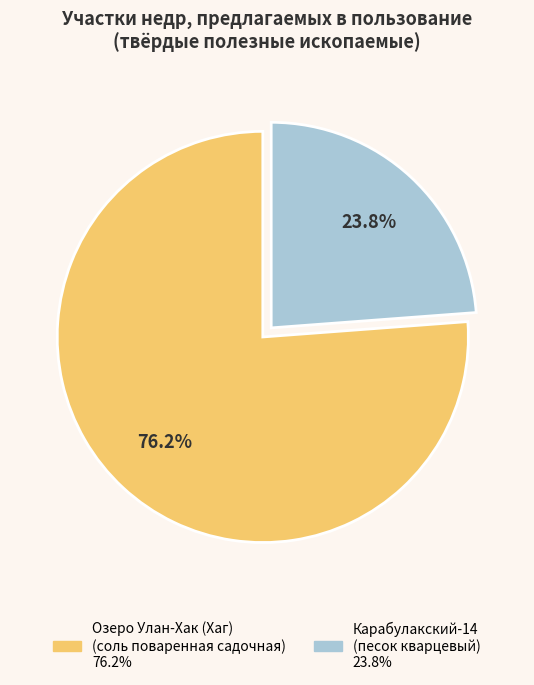

What is the total percentage of Озеро Улан-Хак (Хаг) (соль поваренная садочная) and Карабулакский-14 (песок кварцевый)?

100.0%